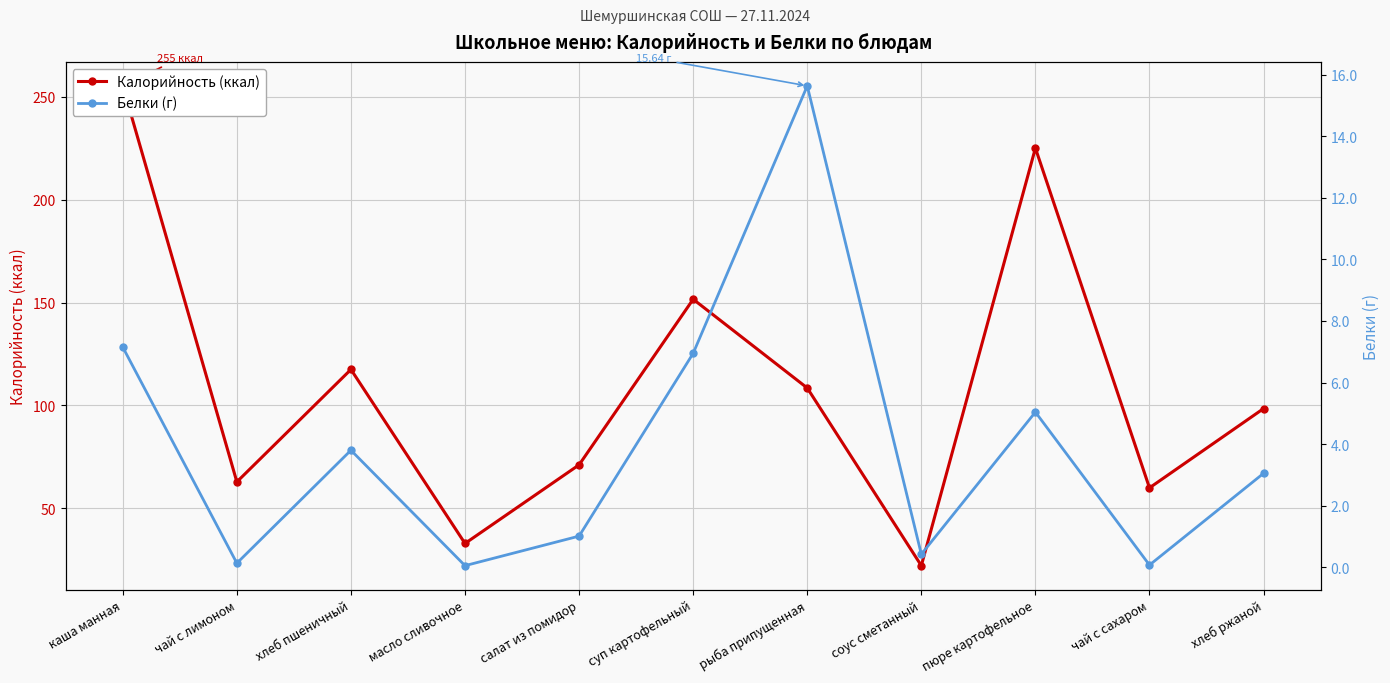

How many interior local valleys does the Белки (г) series have?

4